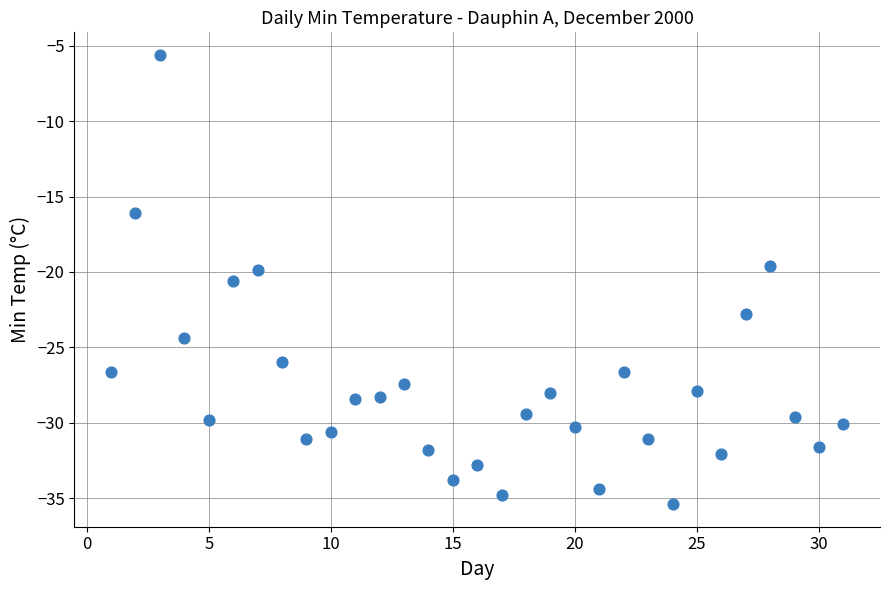

What is the range of Y values (max minus min)?

29.8